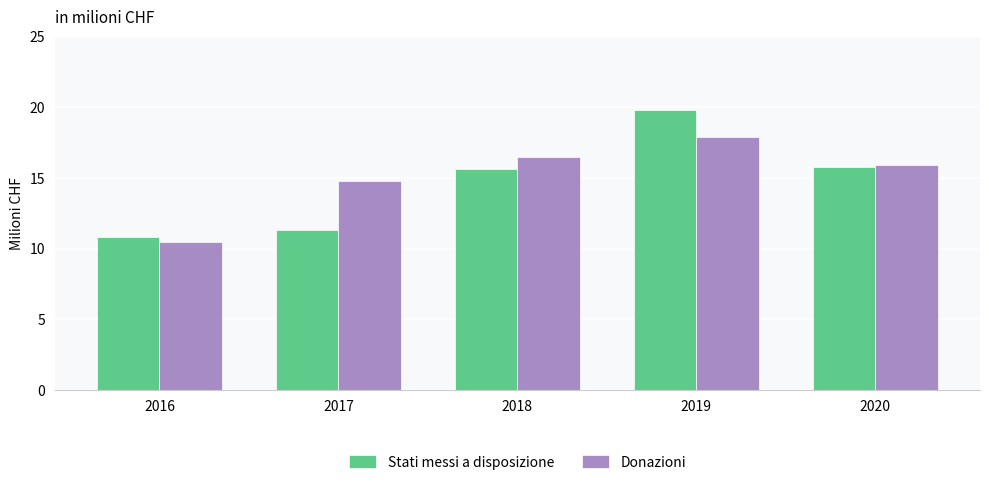

What is the sum of all Donazioni values?

75.6